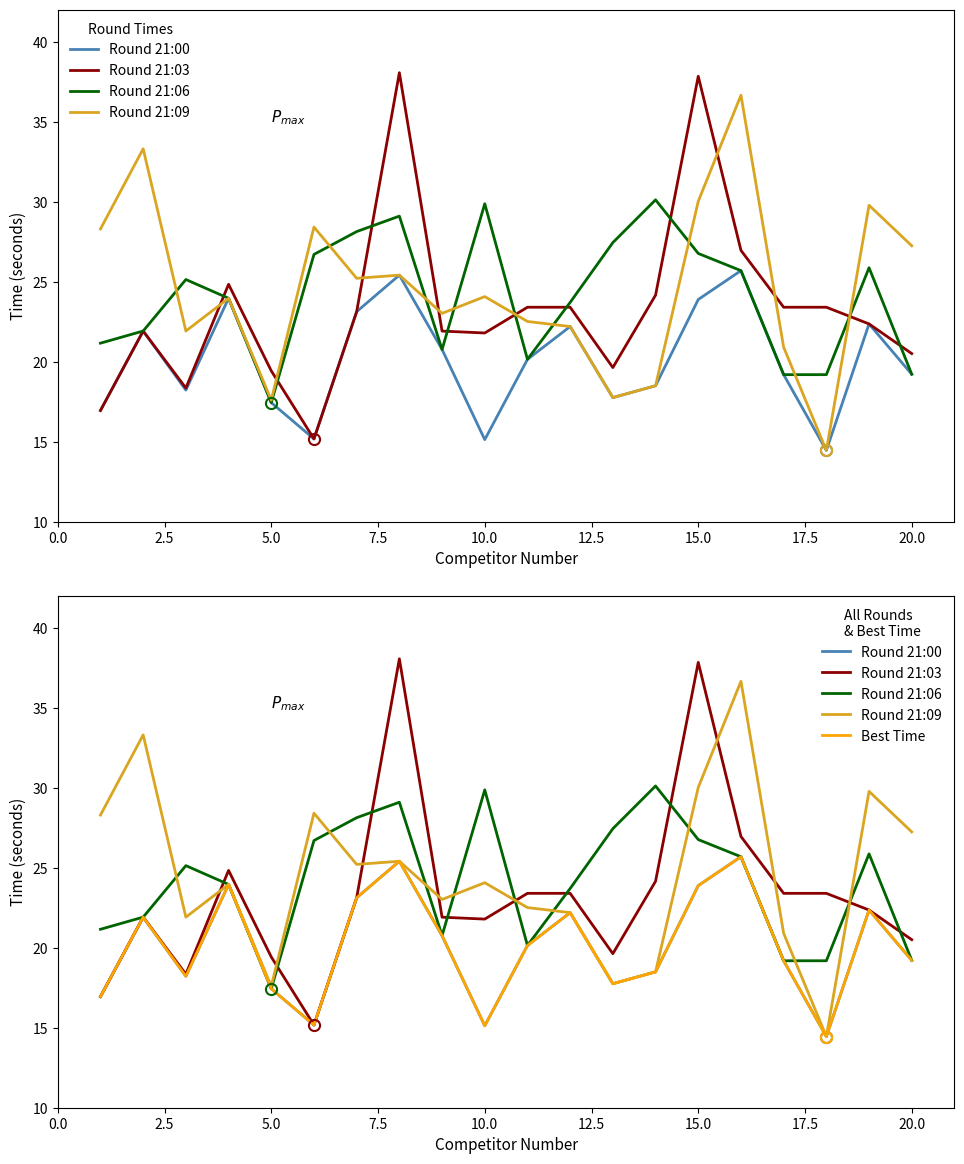

Count the number of categories in the chart.

20